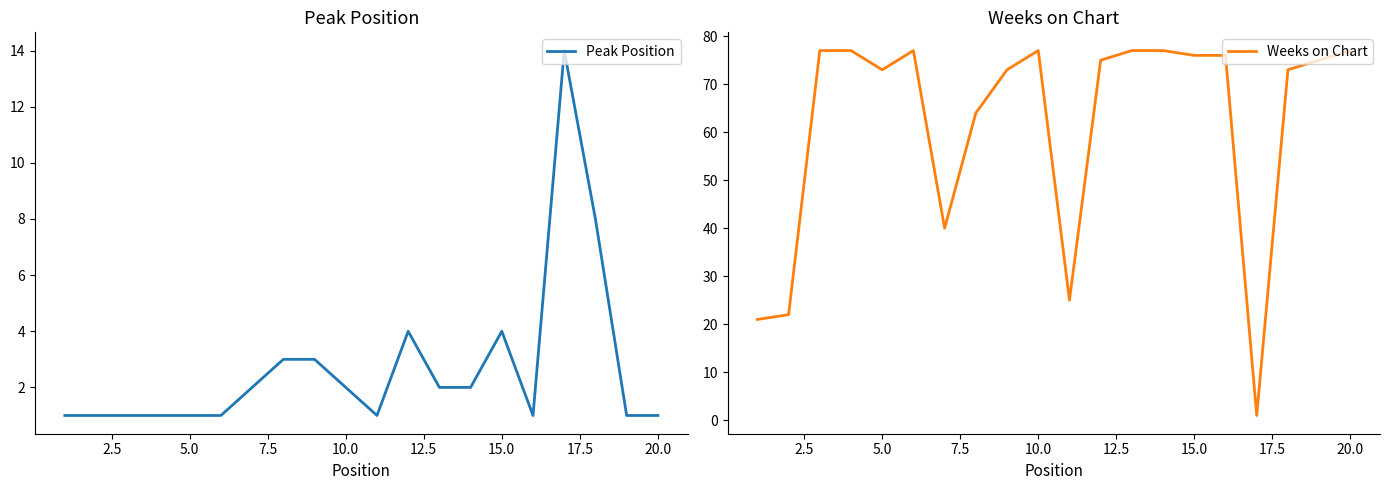

Is it true that Peak Position equals 1 at 20.0?

False